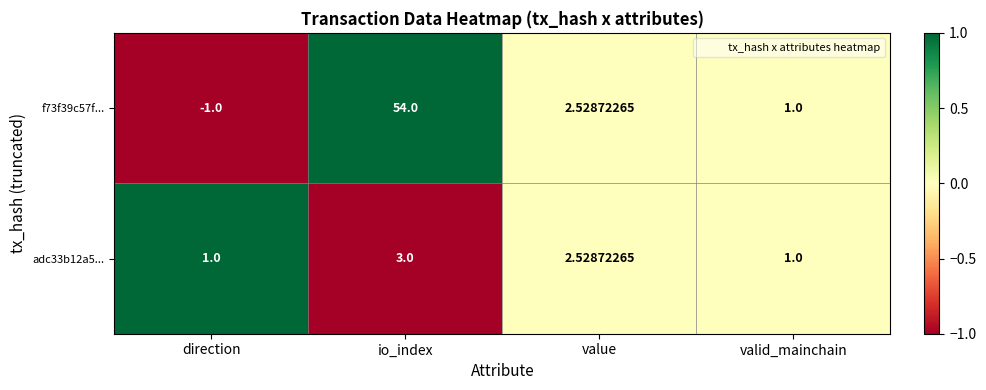

At which label does adc33b12a5... first exceed 2?

io_index